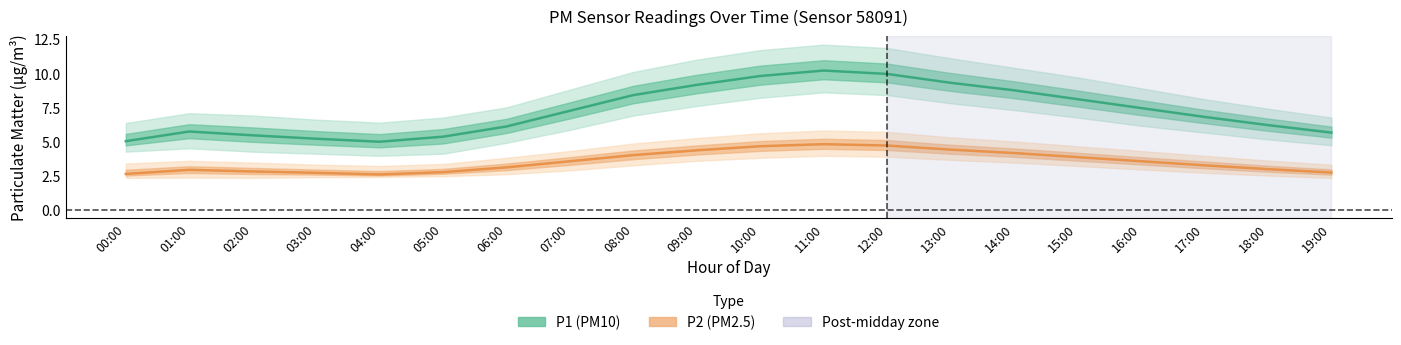

The value of P2 (PM2.5) at 14:00 is 4.2. True or false?

True